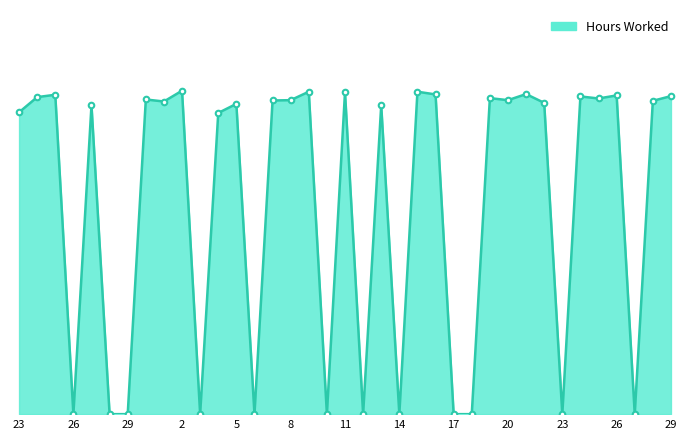

How many points are higher than both their immediate neighbors (excluding endpoints)?

13